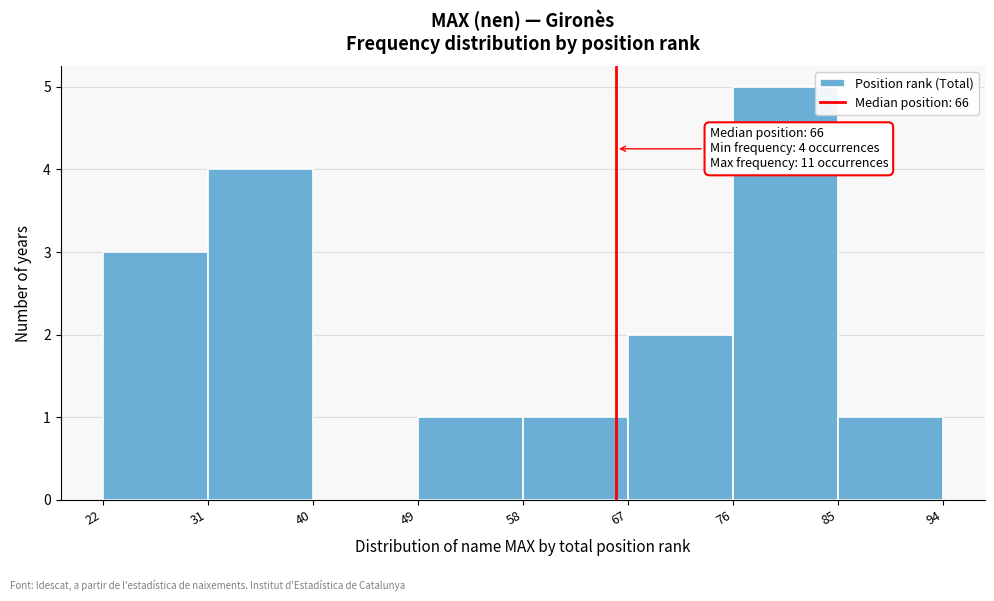

Over which range of the x-axis is the bar tallest?

76 to 85